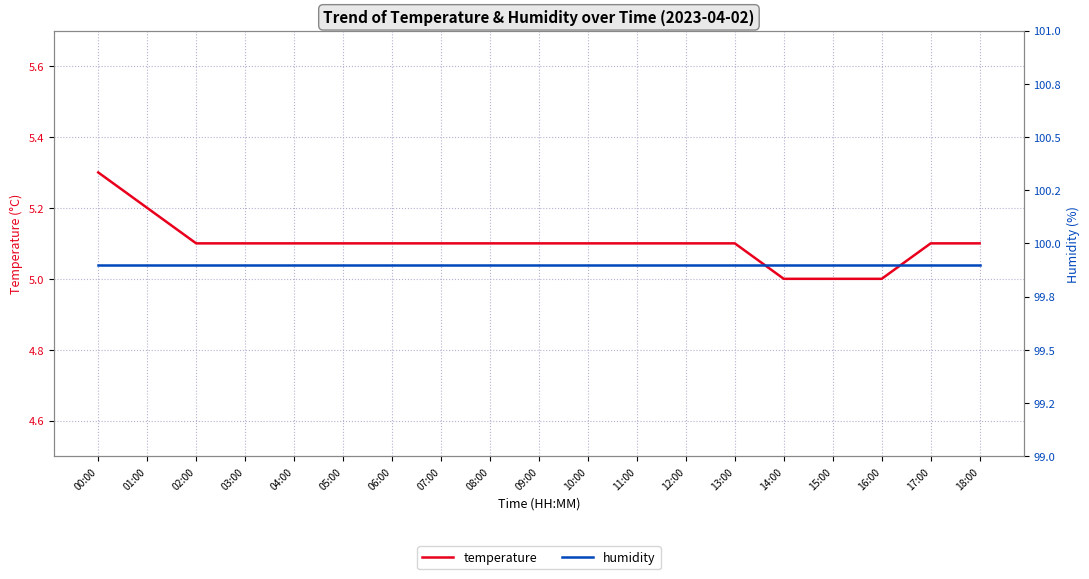

Rank the series by their average value, from lowest to highest.

temperature, humidity